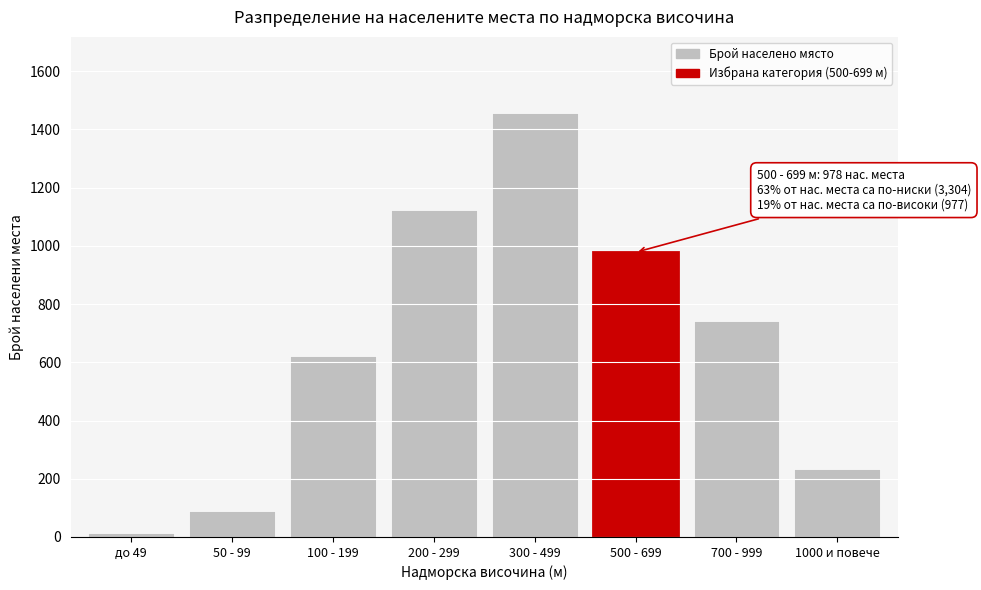

Reading left to right, transcribe all the data shown in this chart.

12	89	623	1124	1456	978	743	234